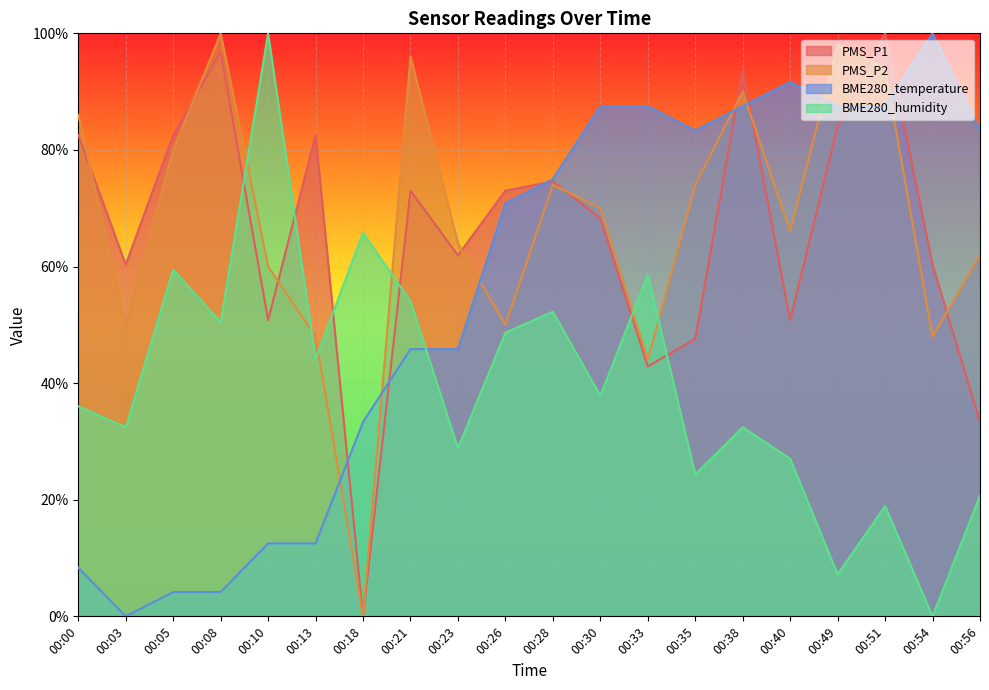

At how many categories does at least one series exceed 0?

20